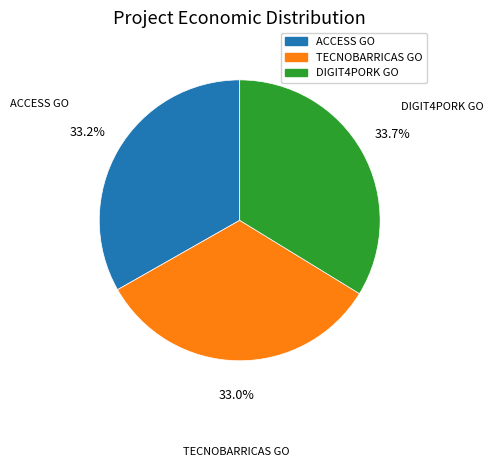

Approximately how many times larger is the value at ACCESS GO compared to DIGIT4PORK GO?

1.0